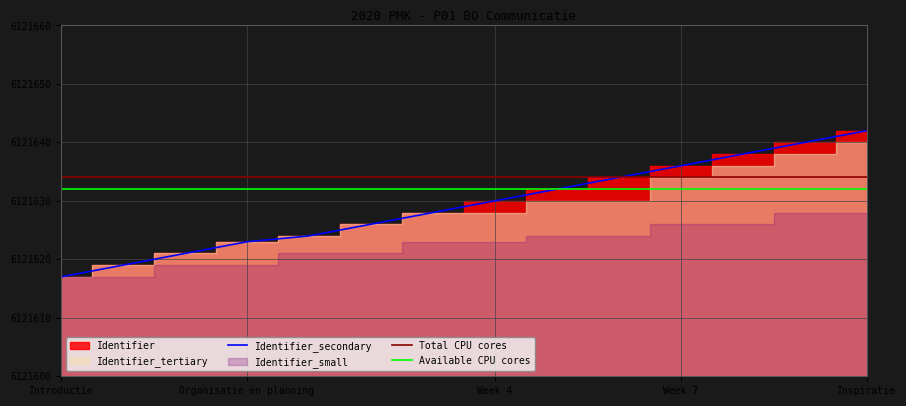

Which series has the largest total across all categories?

Identifier